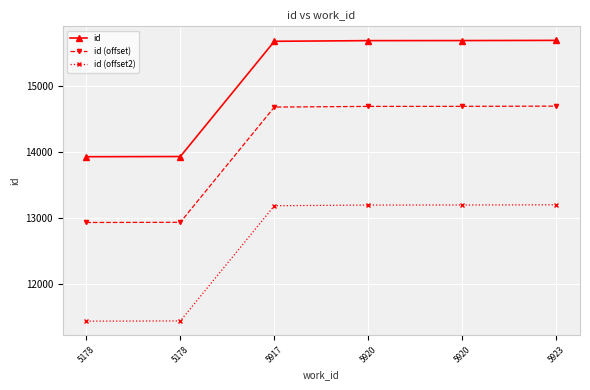

What is the value of the id (offset2) point at the 2nd from the left?

11432